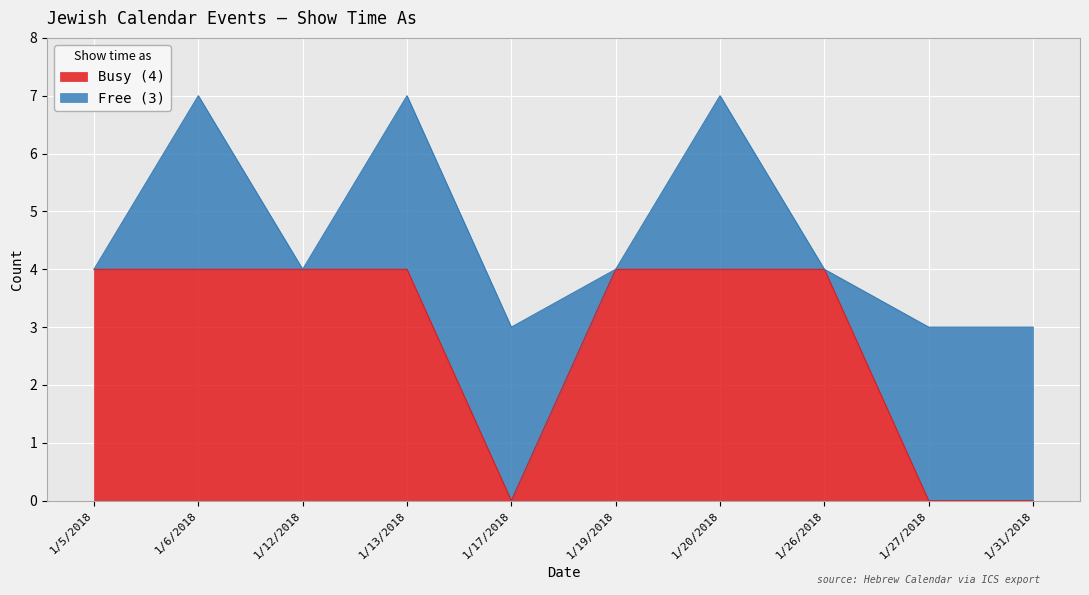

Rank the categories by value from lowest to highest.

1/17/2018, 1/27/2018, 1/31/2018, 1/5/2018, 1/6/2018, 1/12/2018, 1/13/2018, 1/19/2018, 1/20/2018, 1/26/2018